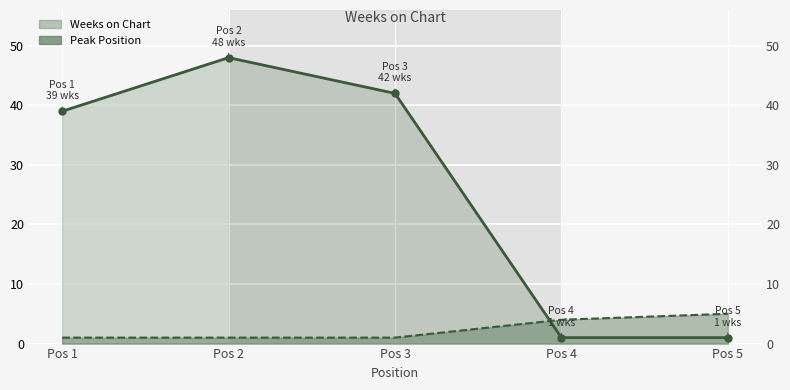

Between Pos 3 and Pos 5, which series saw the biggest shift?

Weeks on Chart